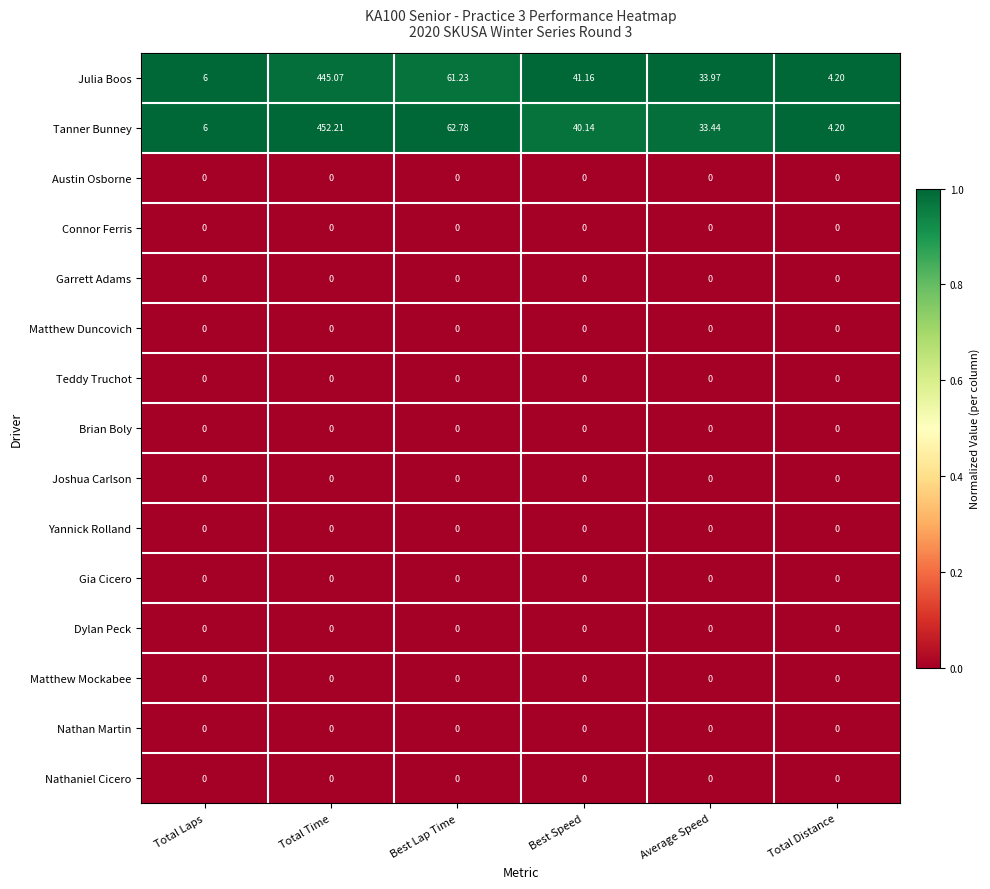

What is the total value across all series at Total Time?

897.3